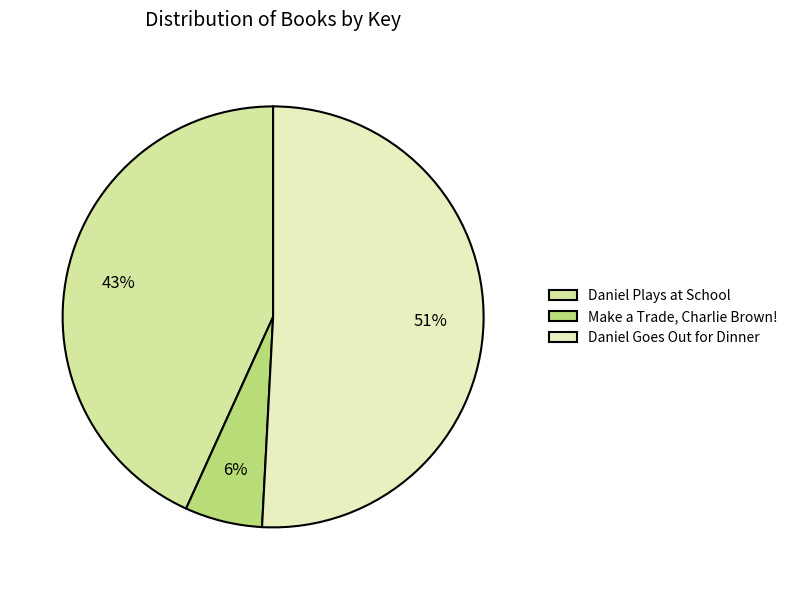

How many segments does this pie chart have?

3